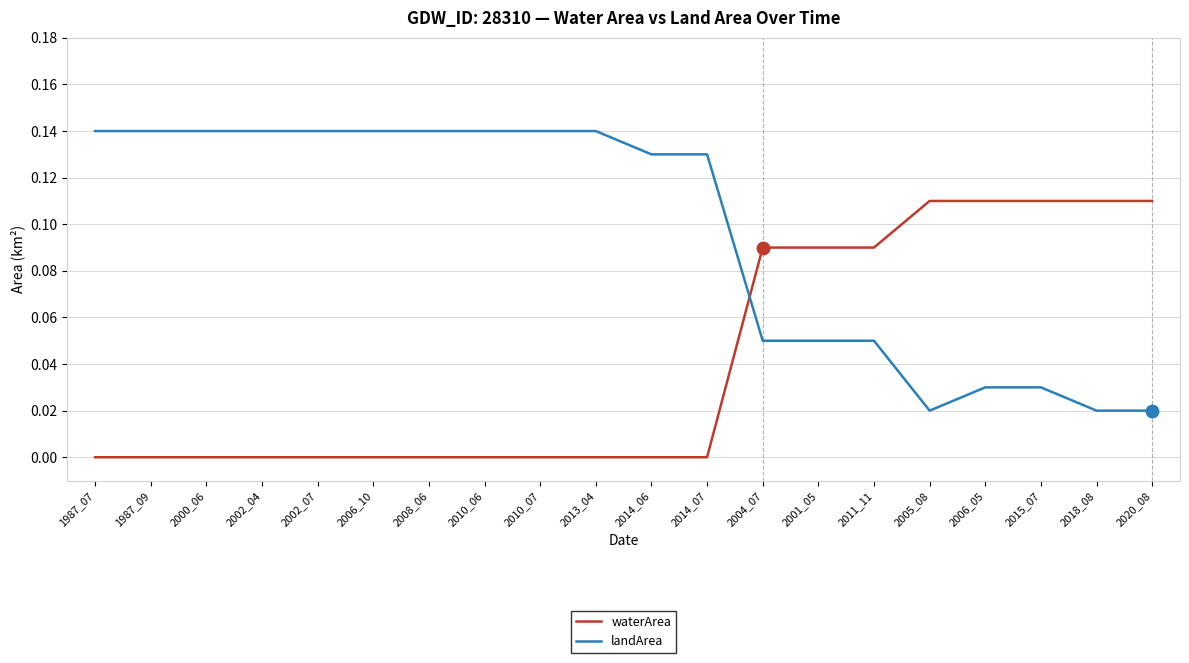

How many lines are shown in the chart?

2